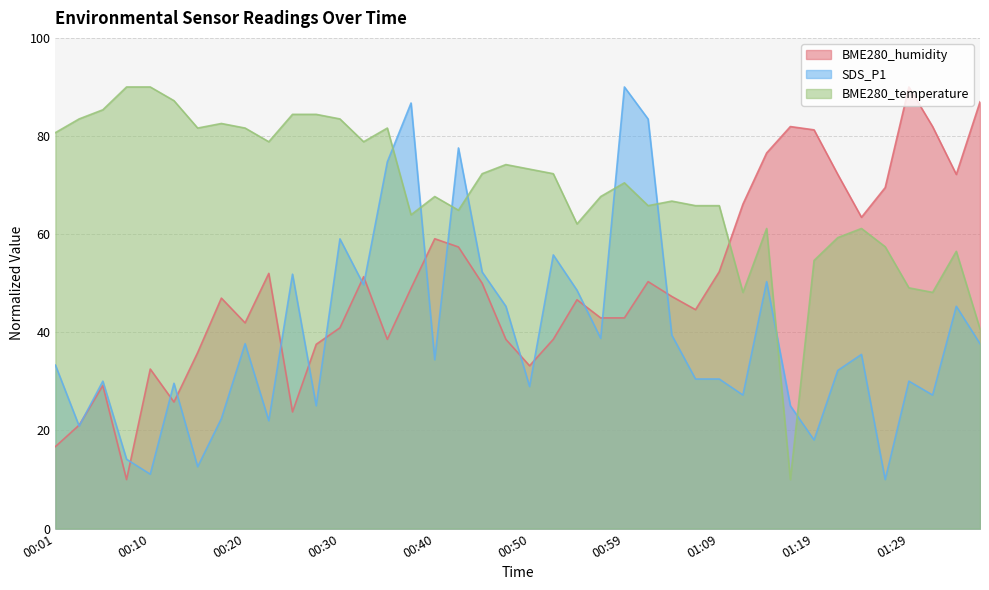

Between 01:27 and 01:29, which is larger?

01:29